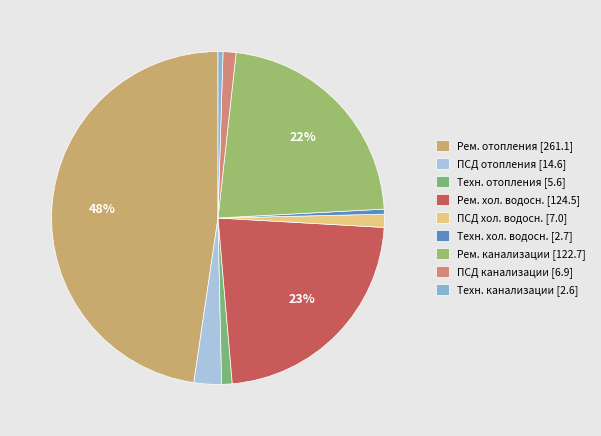

How many segments does this pie chart have?

9